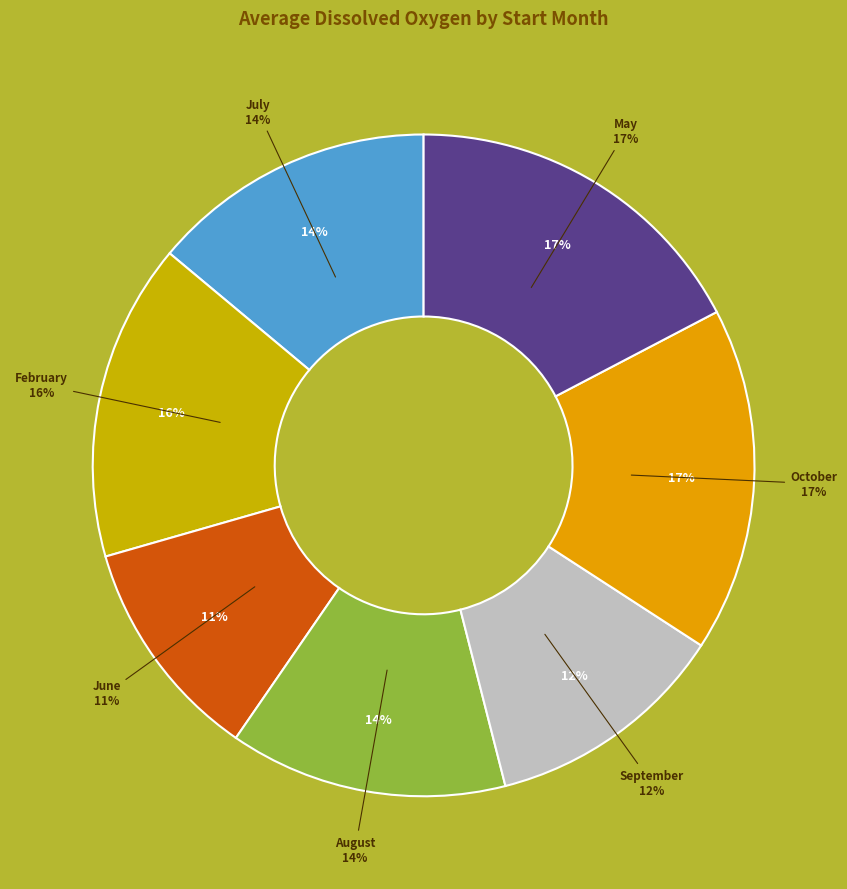

What is the largest slice in the pie chart?

05